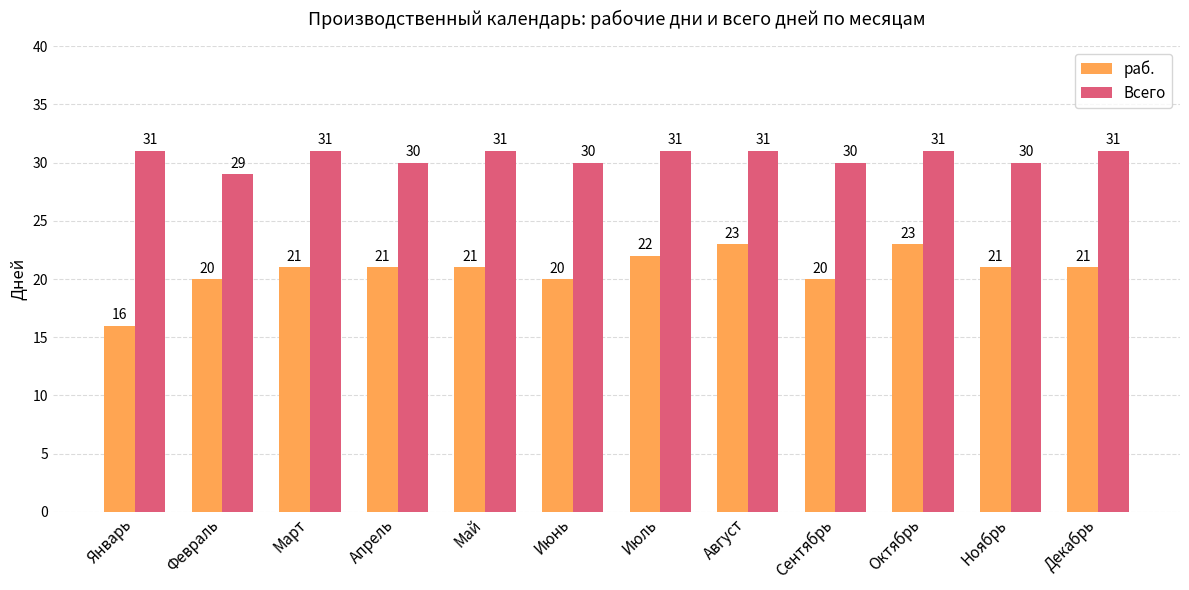

What are all the series names shown in the legend?

раб., Всего